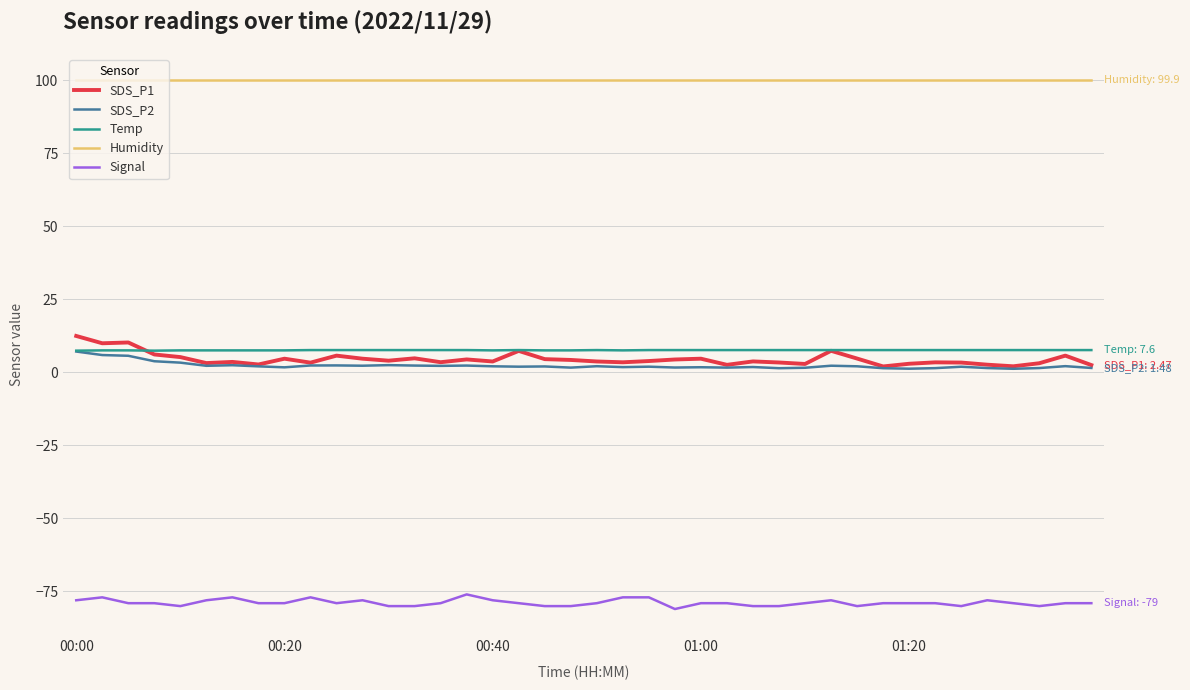

What is the greatest value displayed?

99.9